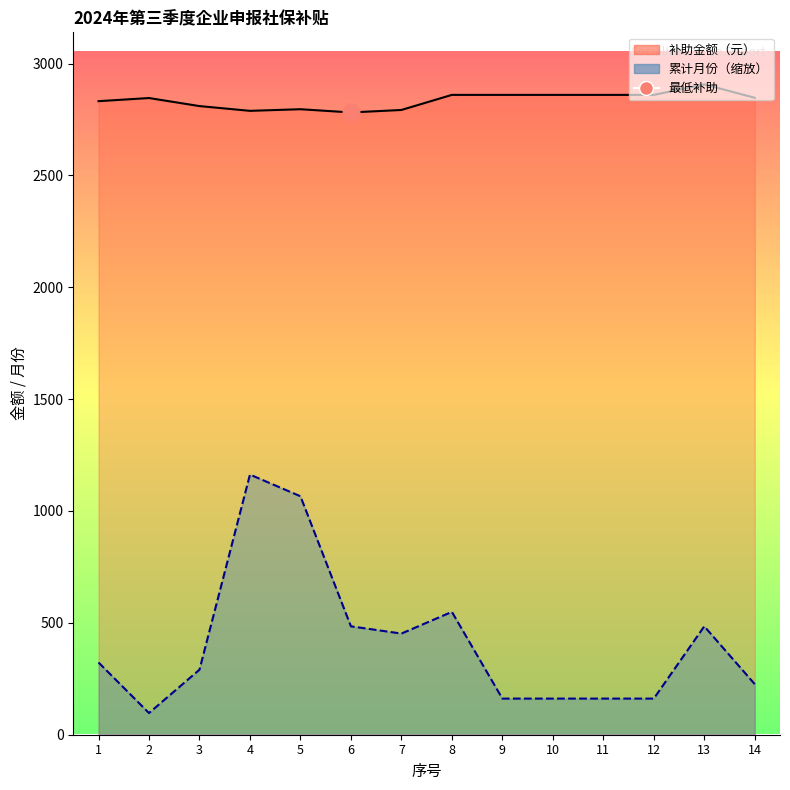

Which series has the largest total across all categories?

补助金额（元）_line